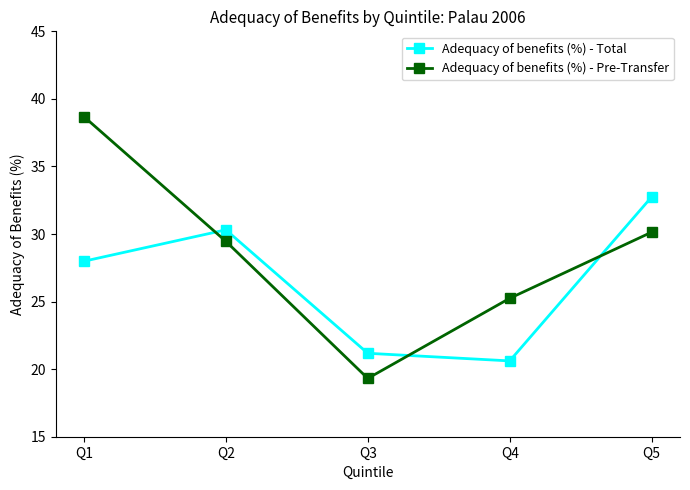

At which label does Adequacy of benefits (%) - Total reach its minimum?

Q4